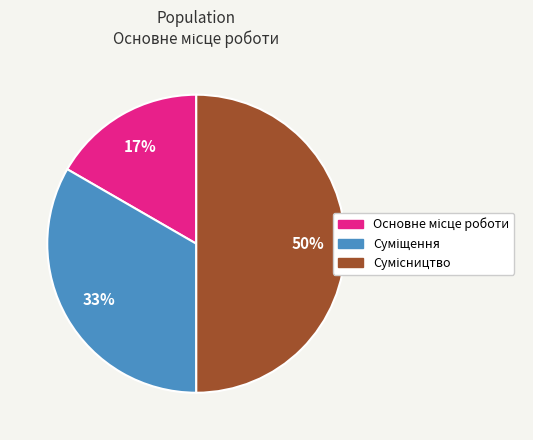

To the nearest percent, what is the average slice percentage?

33%